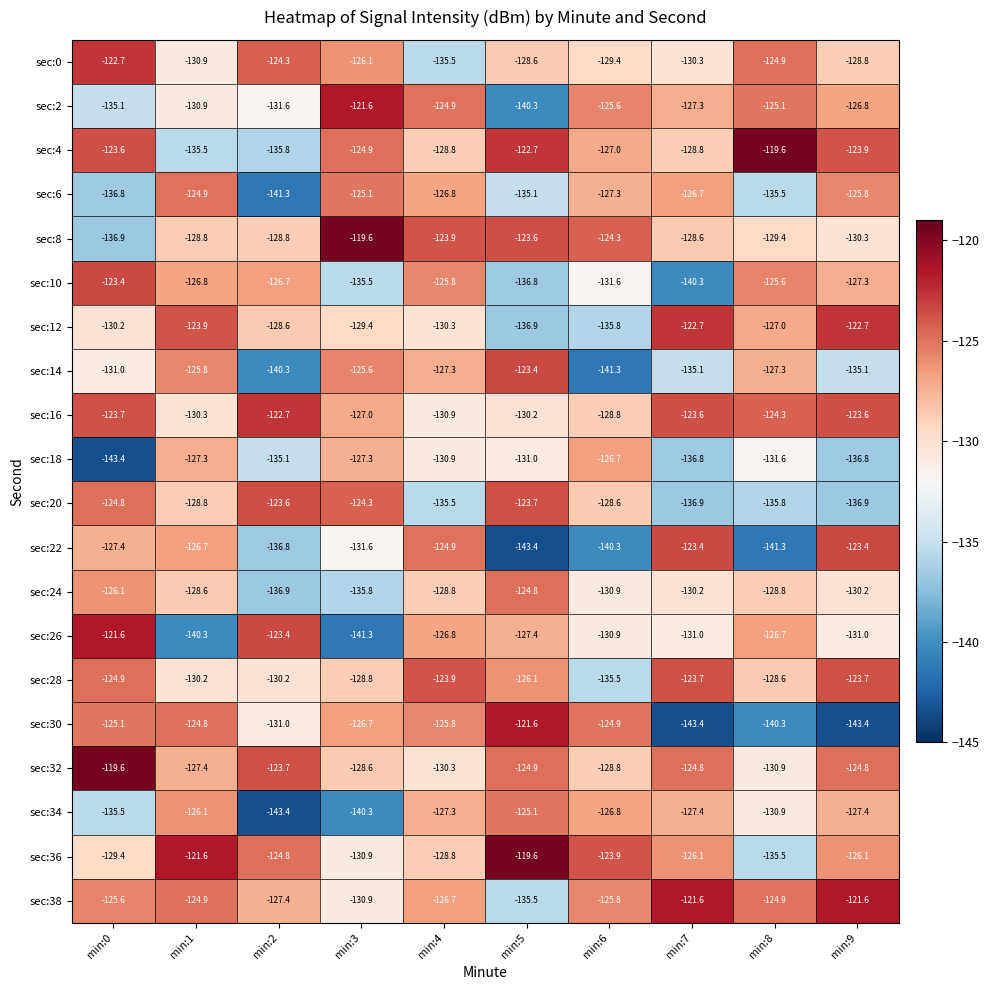

At which label does sec:16 first exceed -124?

min:0